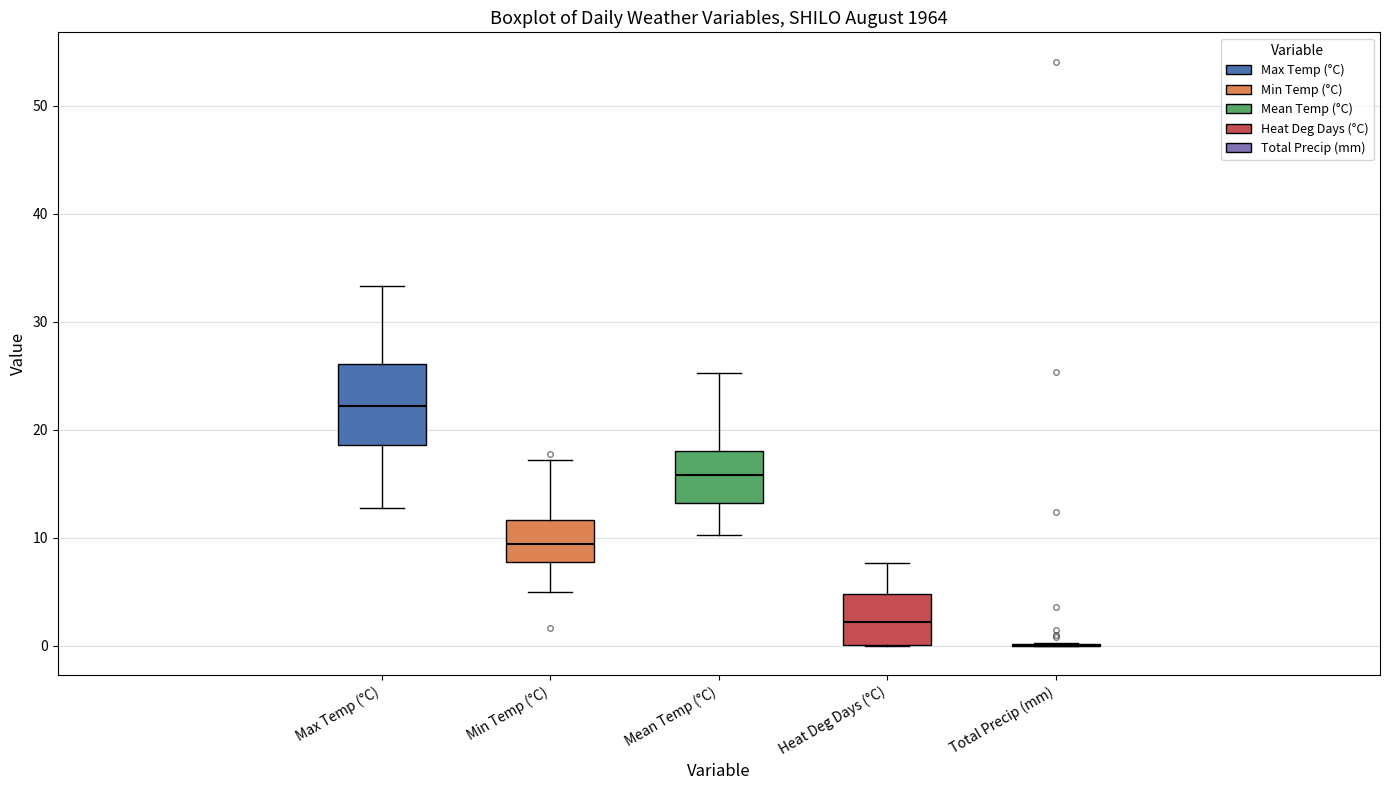

Reading left to right, read every box against the y-axis: the position of its median line, the range the box covers, and the ends of its whiskers. The values are not printed on the chart, so give them approximately, as read against the axis.

Max Temp (°C): median 22, box 19 to 26, whiskers 13 to 33
Min Temp (°C): median 9, box 8 to 12, whiskers 5 to 17
Mean Temp (°C): median 16, box 13 to 18, whiskers 10 to 25
Heat Deg Days (°C): median 2, box 0 to 5, whiskers 0 to 8
Total Precip (mm): box collapsed to a line at 0, whiskers 0 to 0